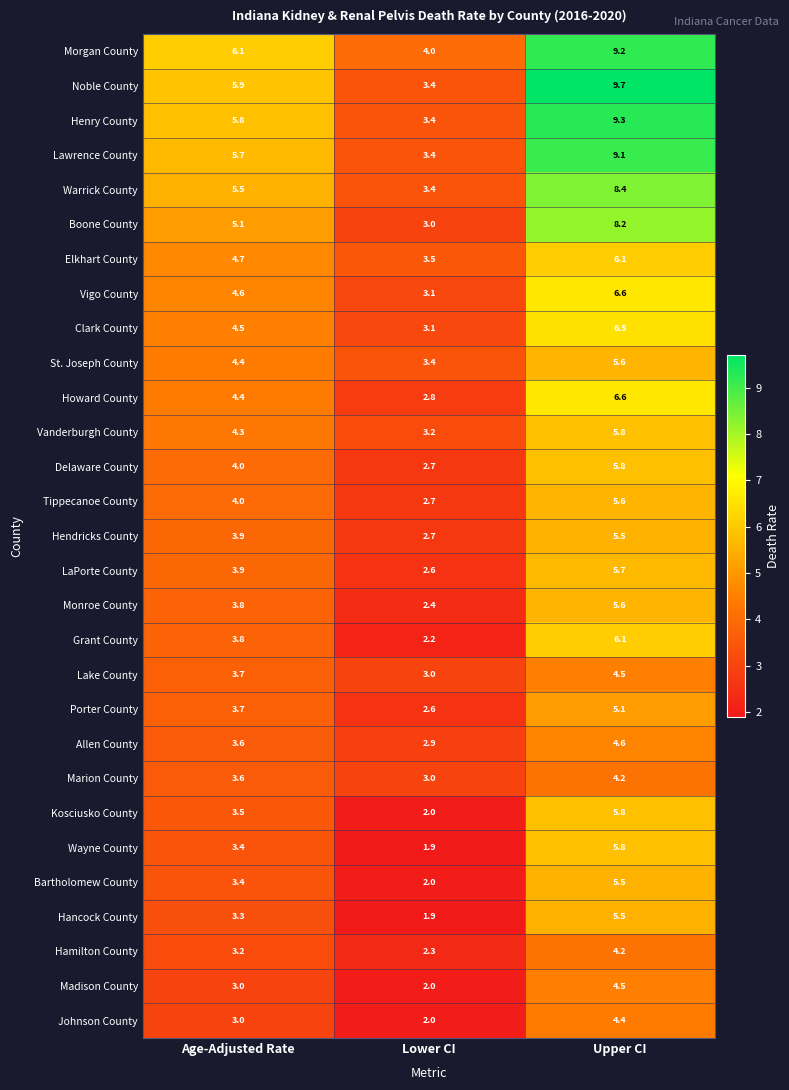

Which category has the lowest value across all series?

Lower CI